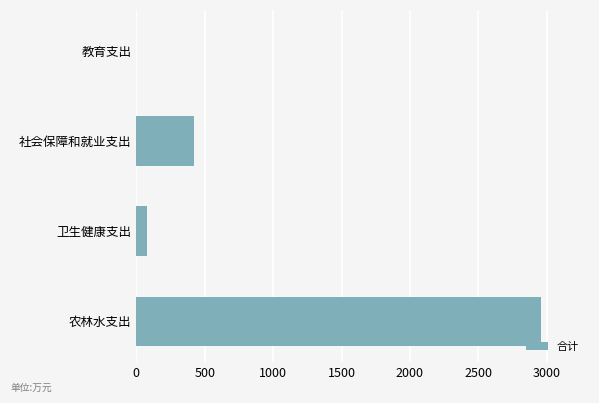

Reading top to bottom, extract all data points from this chart.

教育支出=0.4	社会保障和就业支出=421.8	卫生健康支出=78.8	农林水支出=2954.5